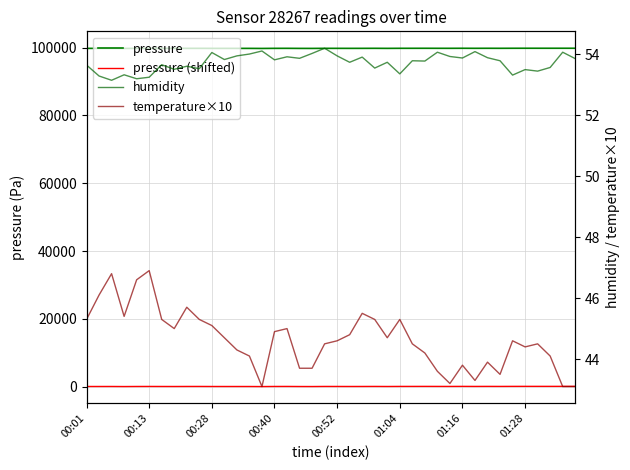

What is the sum of the temperature×10 values at 00:13 and 17?

89.8